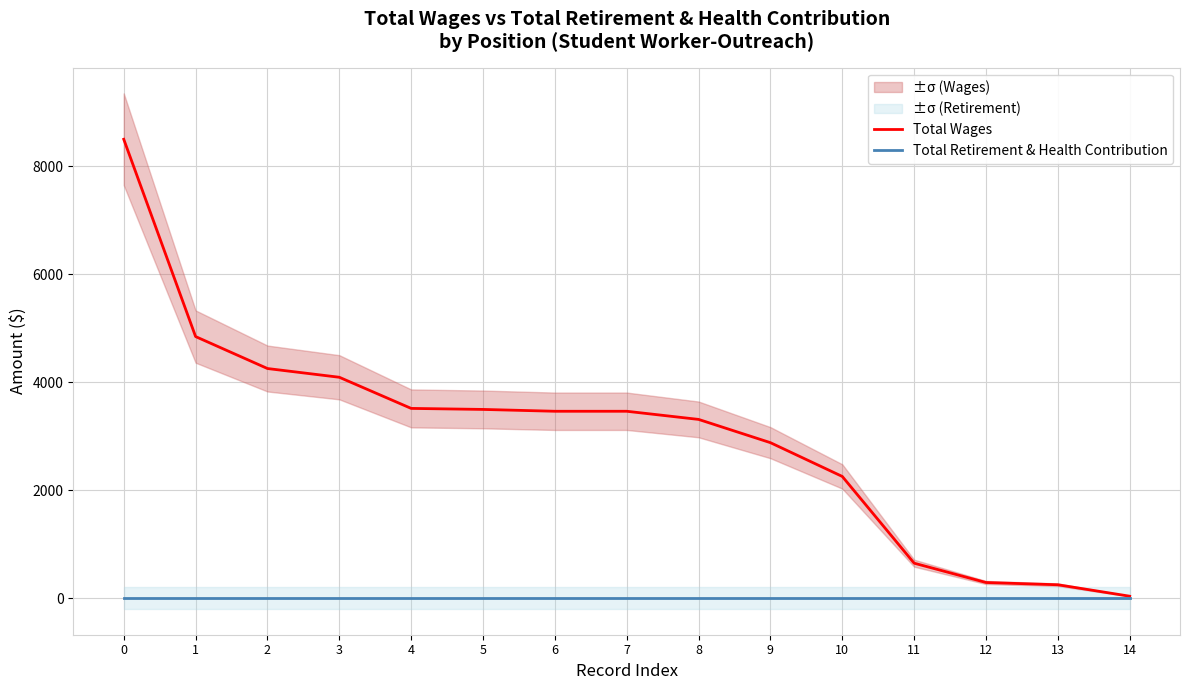

Does the chart have visible grid lines?

Yes